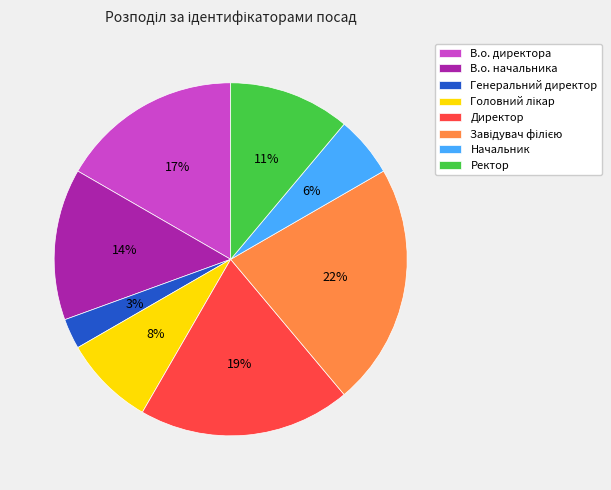

What percentage is the Начальник slice, to the nearest percent?

6%